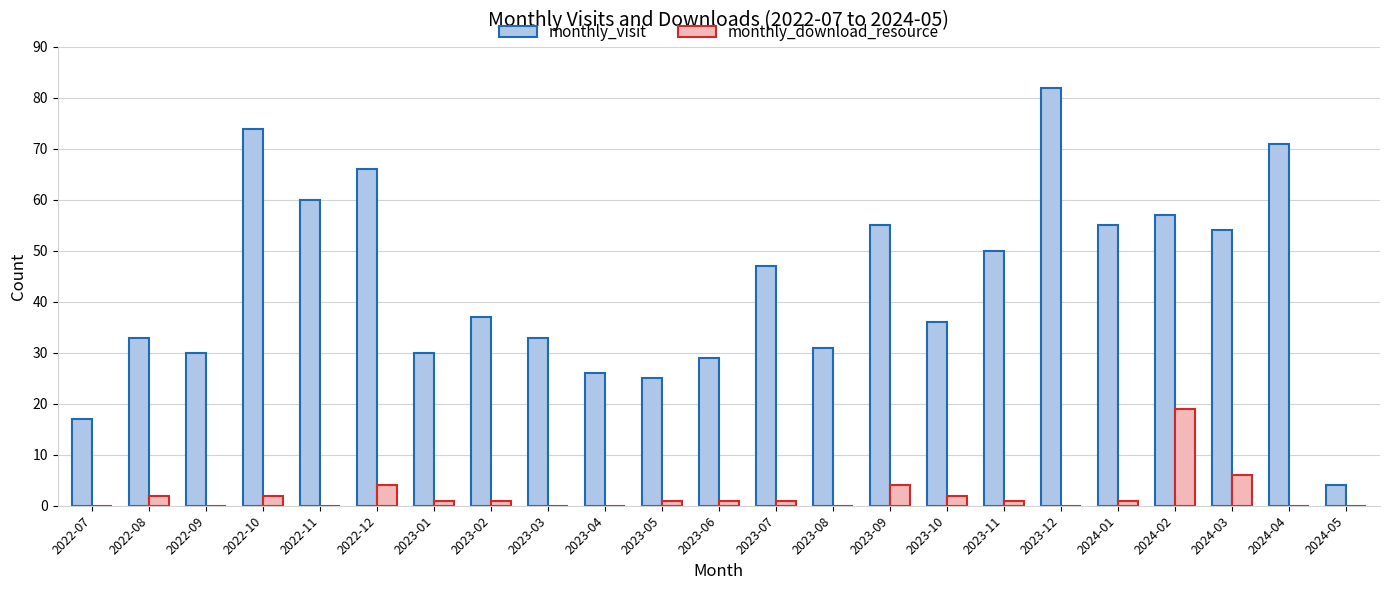

Which series changed the most between 2023-09 and 2024-01?

monthly_download_resource